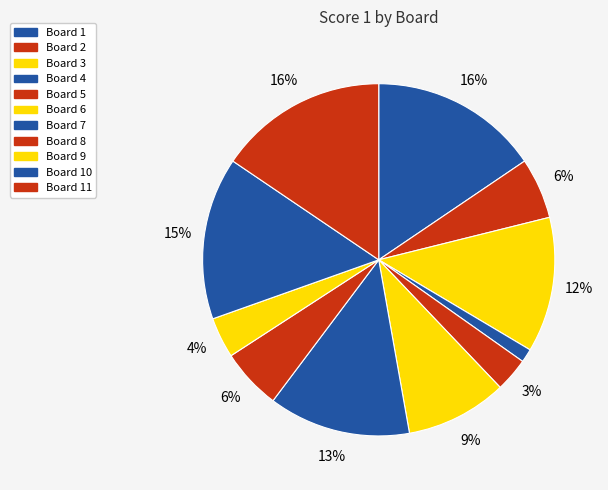

Which slice is the largest?

1